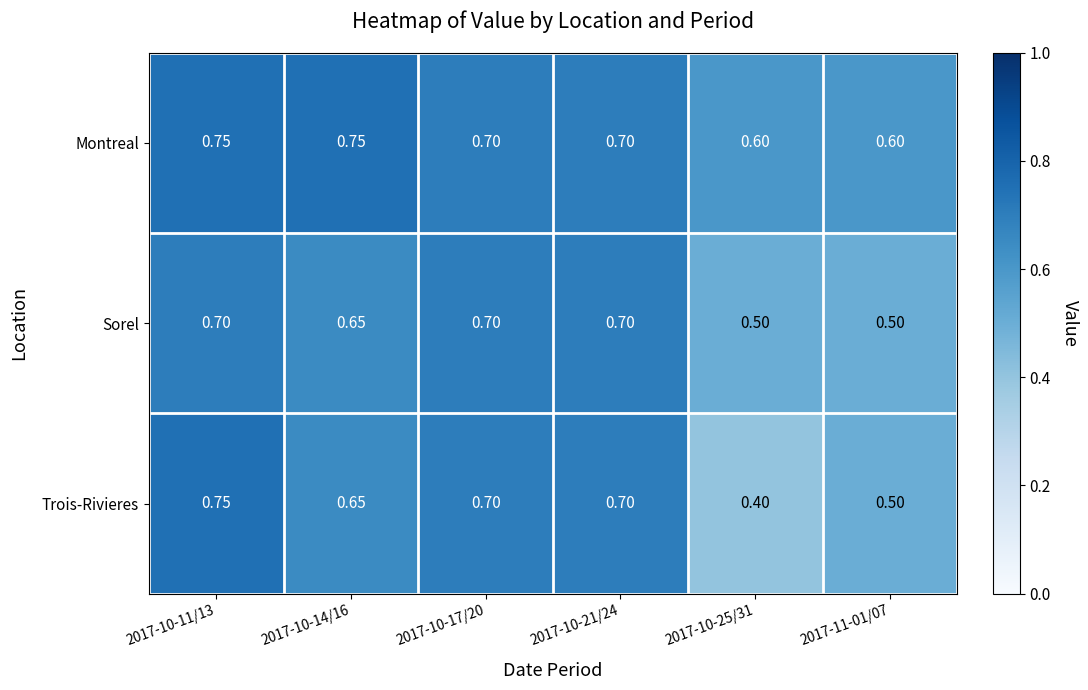

Is the value of Trois-Rivieres at 2017-10-21/24 greater than the value of Sorel at 2017-11-01/07?

Yes